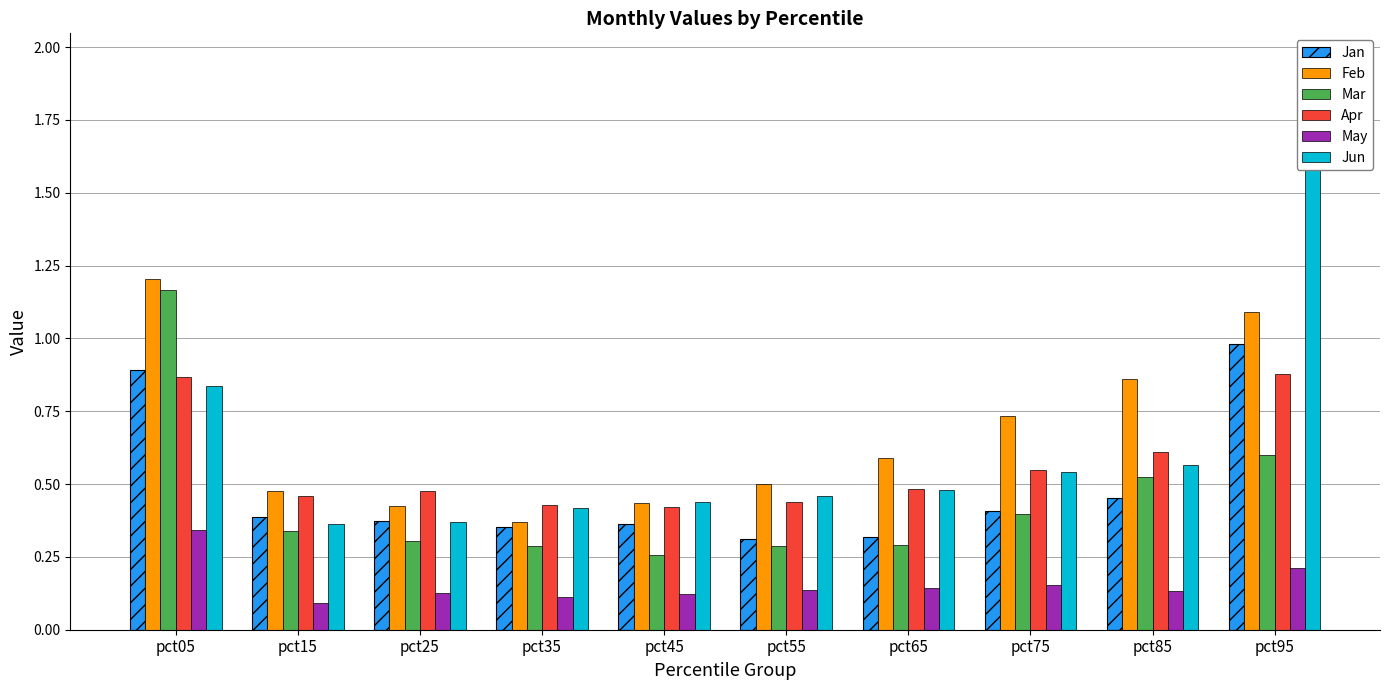

Where is Feb nearest to the value 0?

pct35